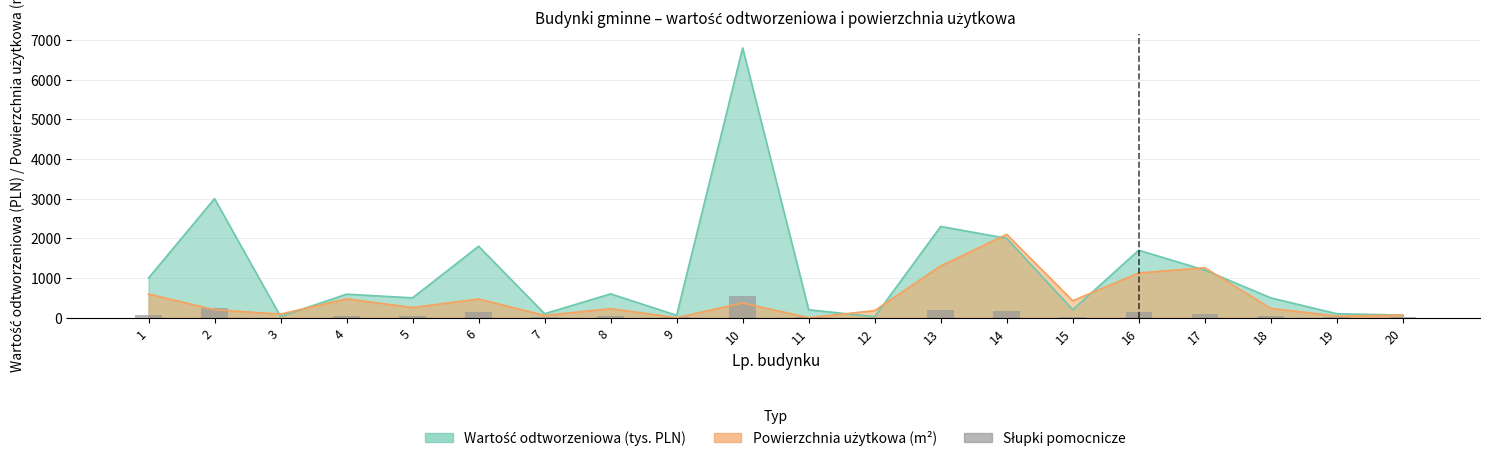

What is the ratio of the value at 11 to the value at 8?

0.3